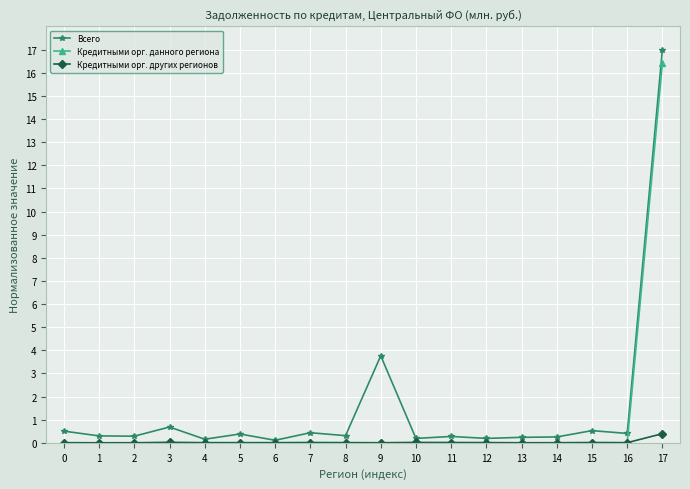

What is the difference between the maximum and minimum values in the Кредитными орг. других регионов series?

0.4